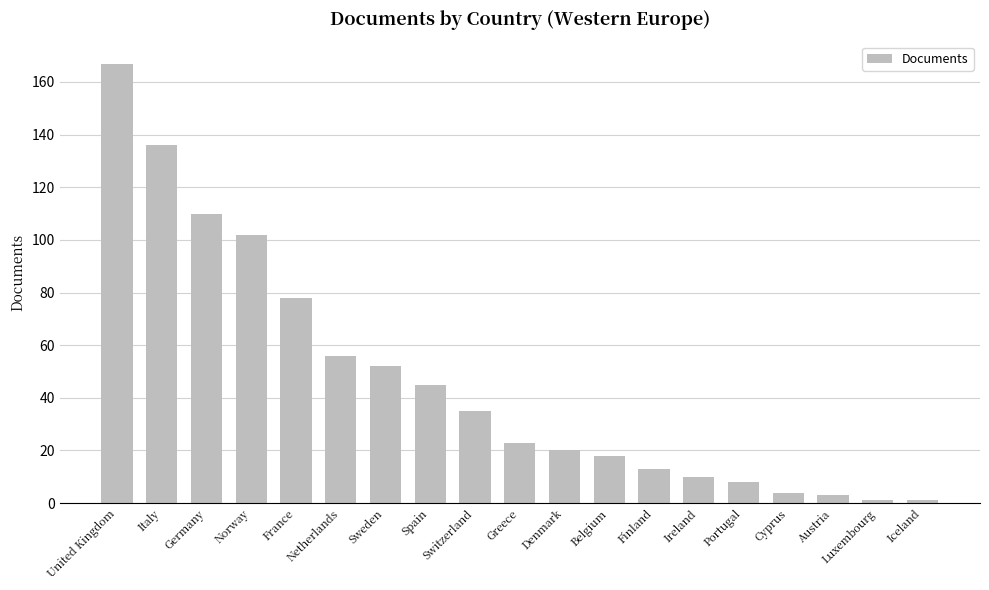

What is the difference between the second highest and minimum values?

135